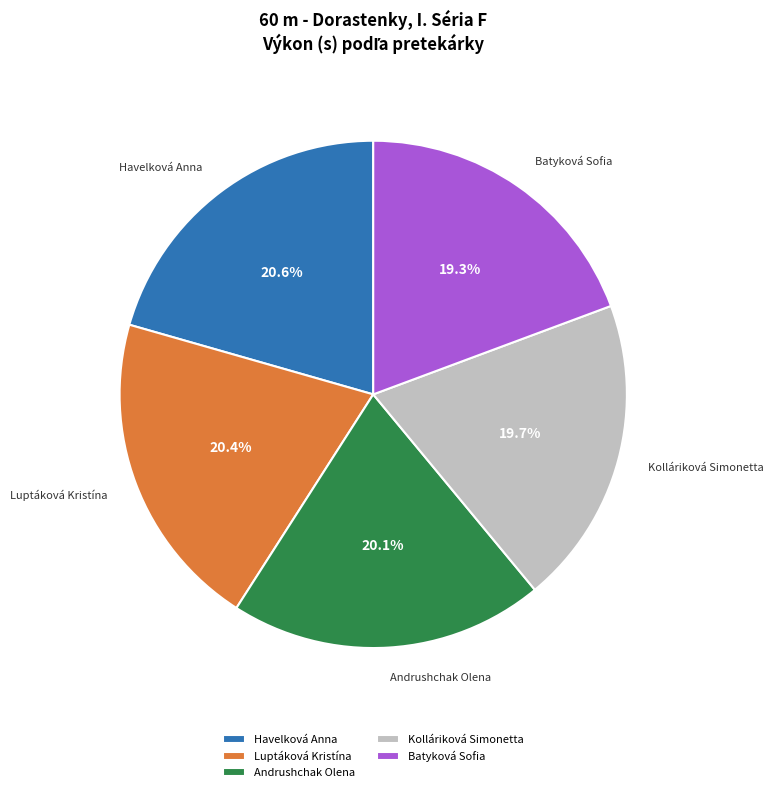

Combined, do Havelková Anna and Luptáková Kristína account for over 50%?

No